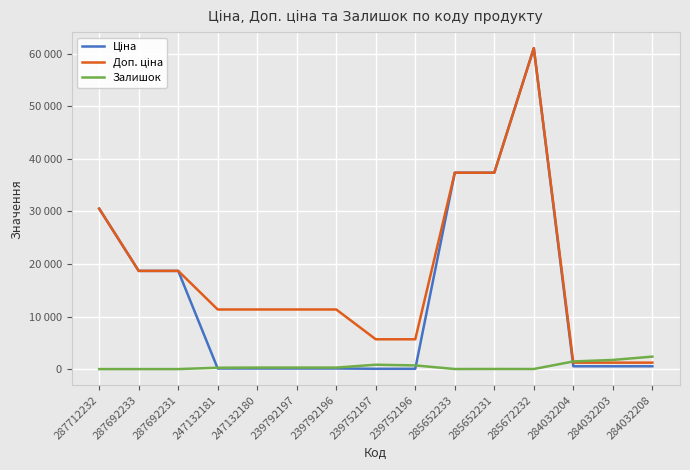

True or false: Залишок has a value of -1499.6 at 287712232.

False